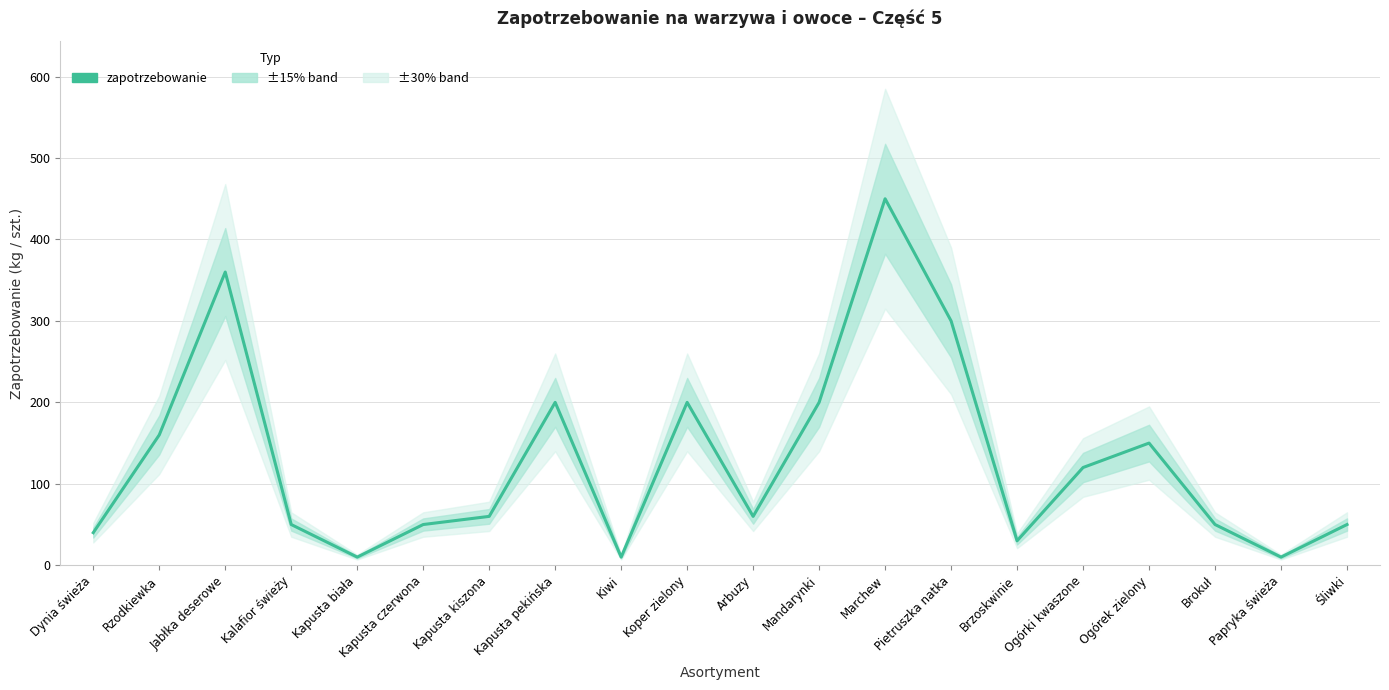

Which has a higher value, Kapusta biała or Dynia świeża?

Dynia świeża